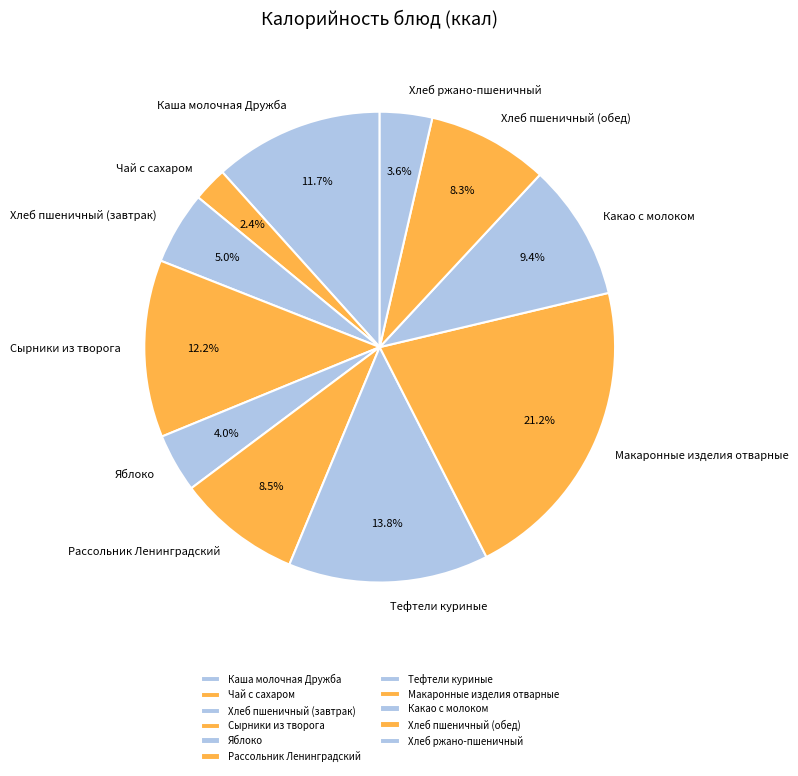

What portion of the pie excludes Хлеб ржано-пшеничный?

96.4%